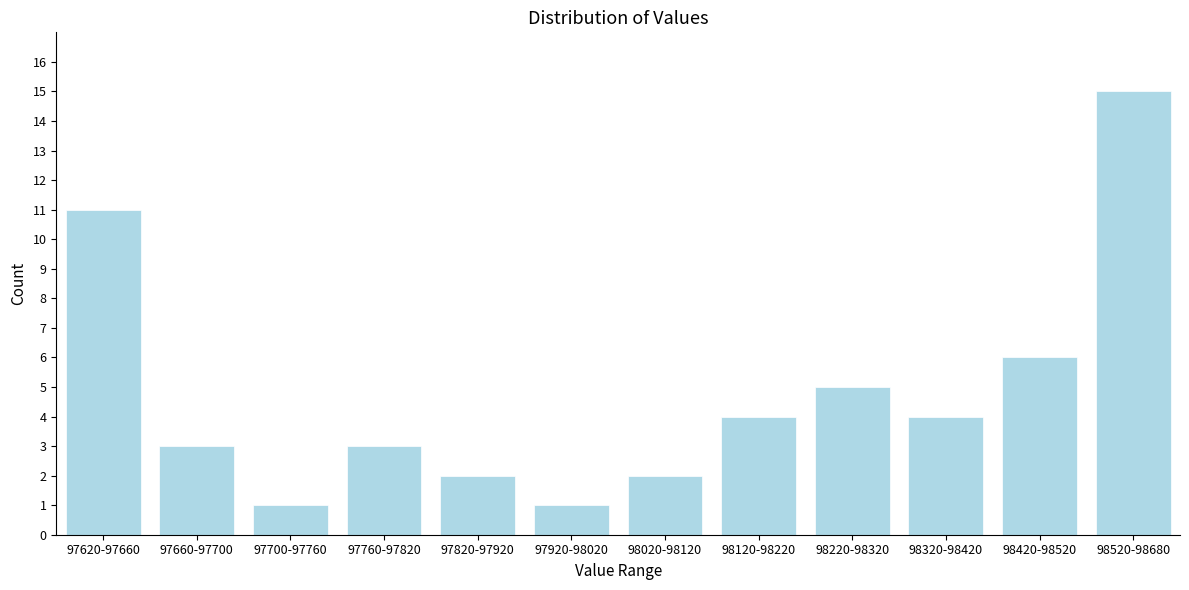

Reading left to right, list all the values displayed in this chart.

11	3	1	3	2	1	2	4	5	4	6	15